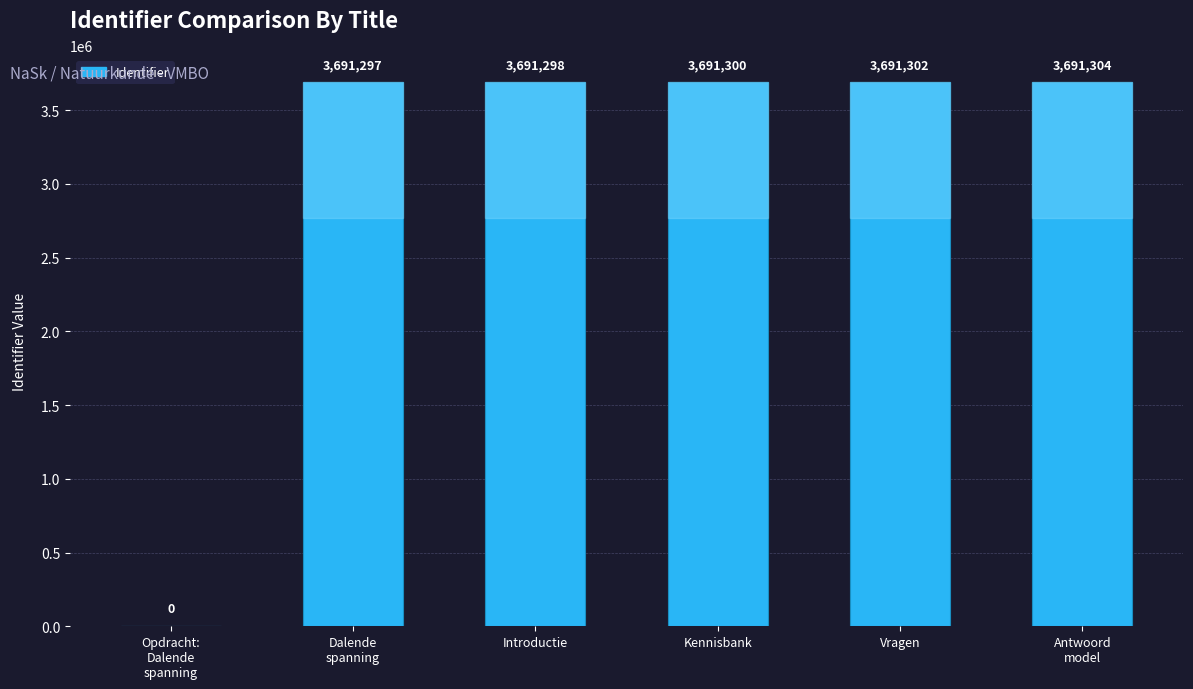

Is it true that the value at Vragen is 5838624?

False